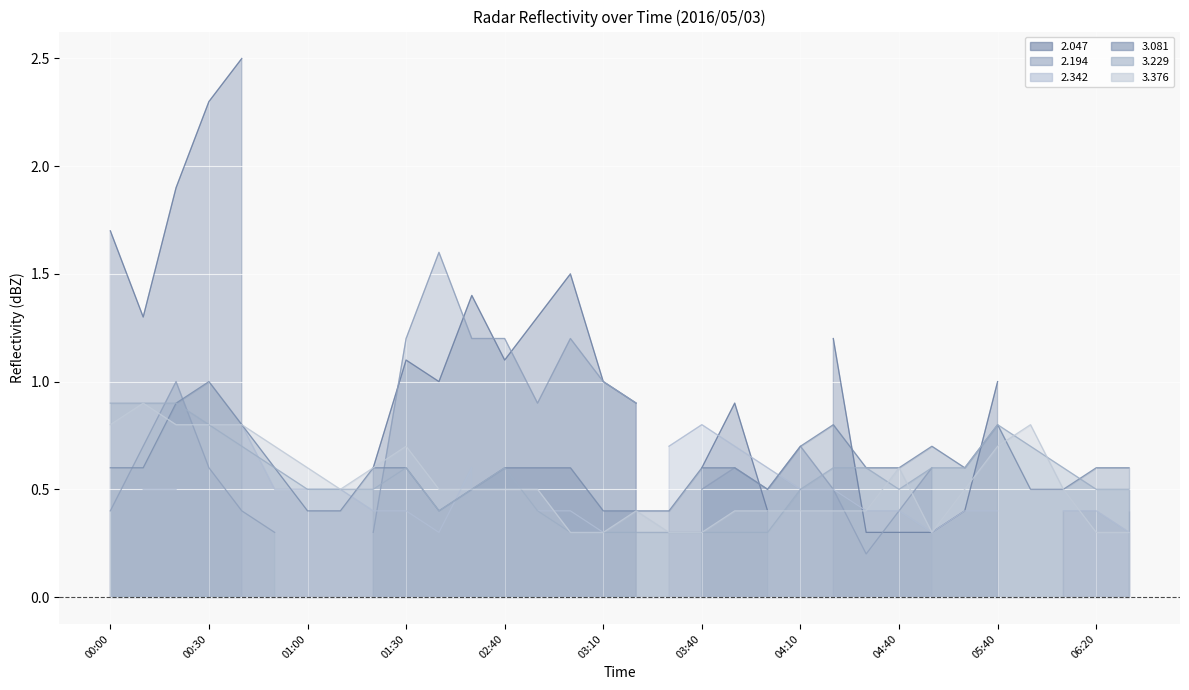

What is the highest value of the 3.229 series?

0.9